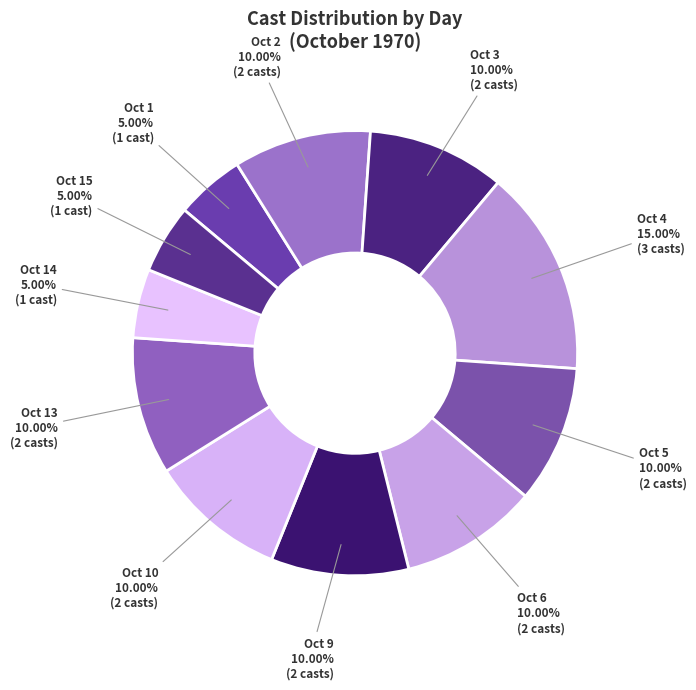

Combined, do Oct 14 and Oct 2 account for over 50%?

No